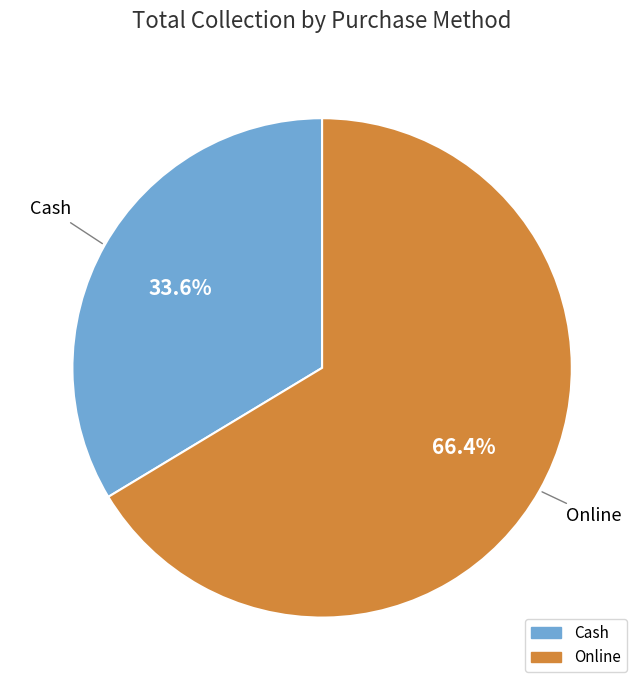

True or false: Online accounts for 75% of the total.

False